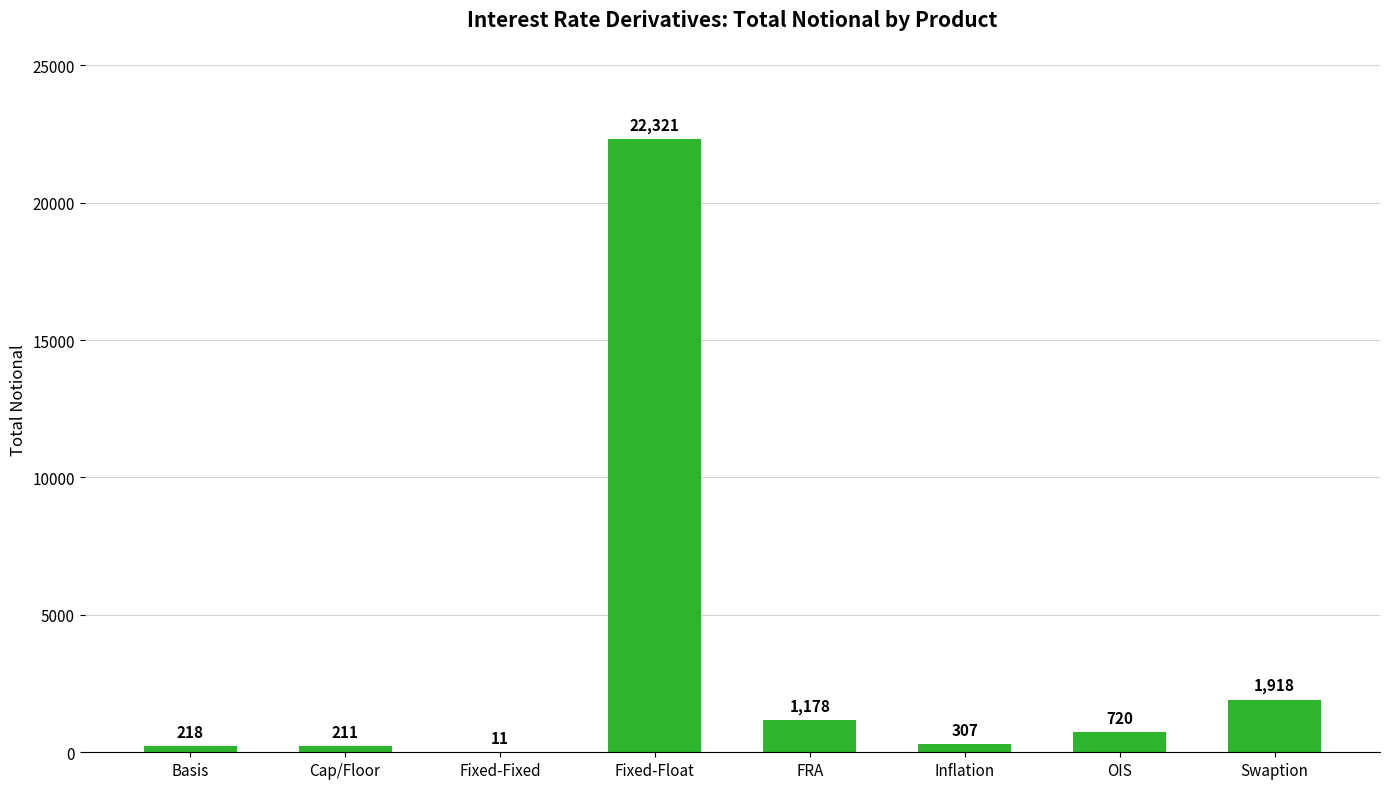

Are the bars horizontal?

No